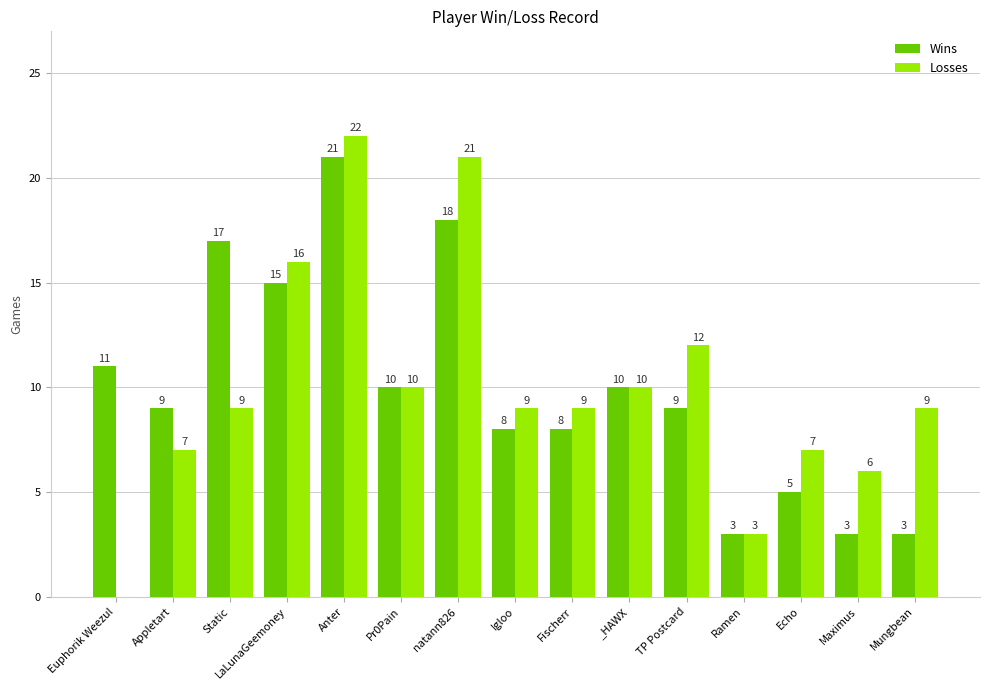

Which category has the highest value across all series?

Anter